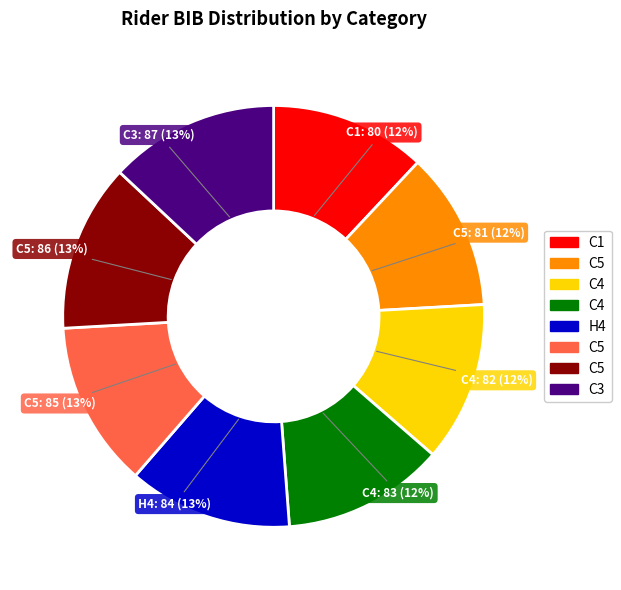

To the nearest percent, what is the average slice percentage?

12%